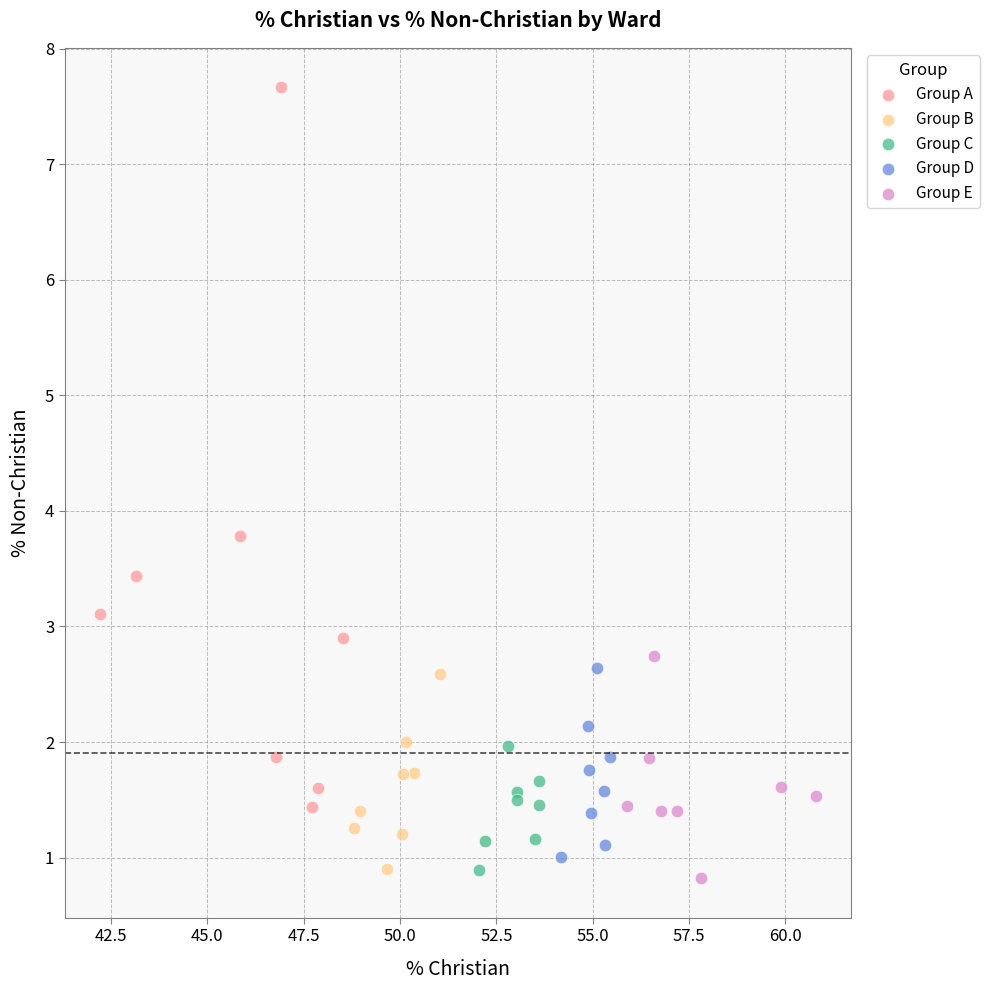

Which series contains the highest Y value?

Group A